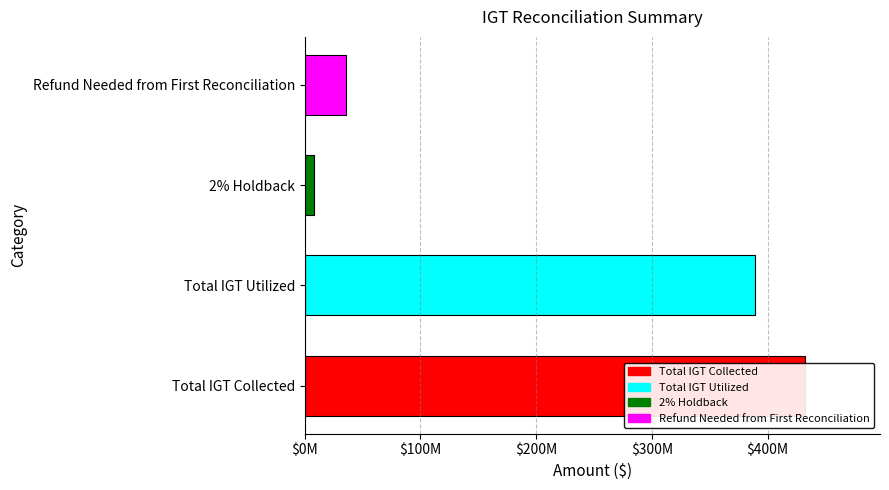

What is the greatest value displayed?

432249234.9